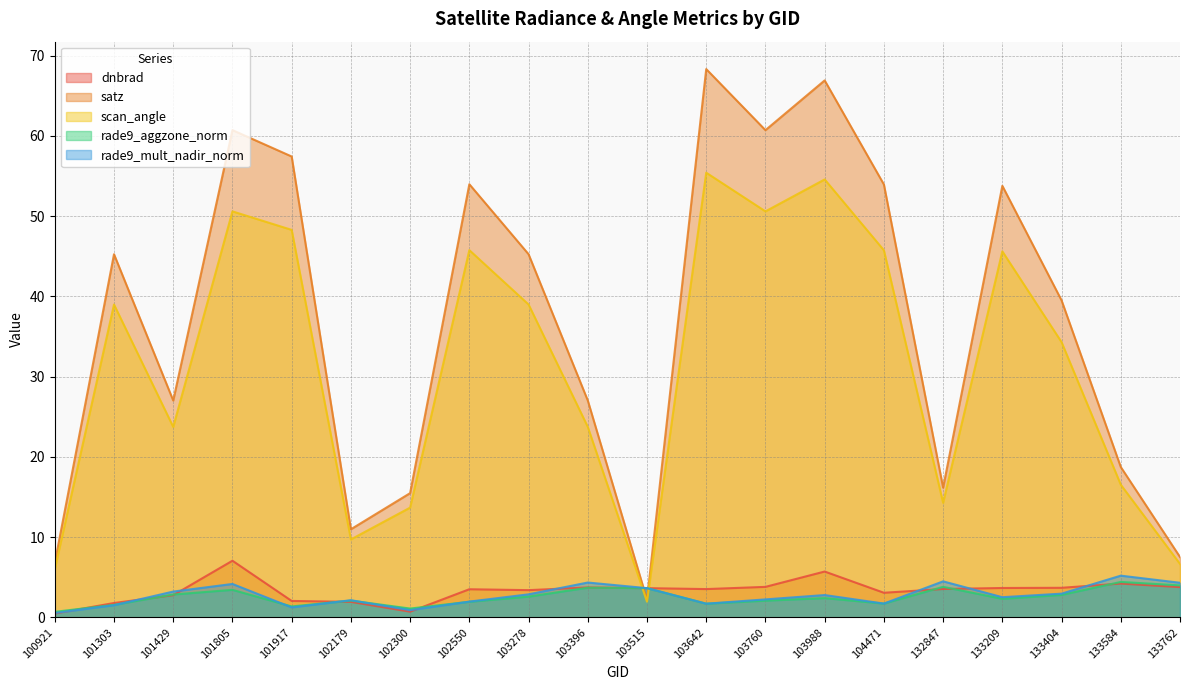

List the series in order of their peak value, highest first.

satz, scan_angle, dnbrad, rade9_mult_nadir_norm, rade9_aggzone_norm